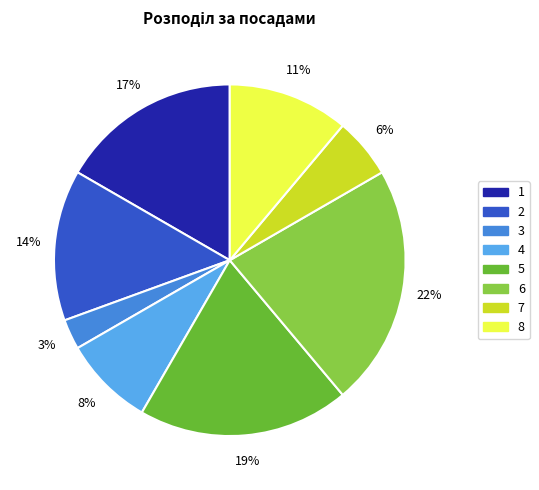

Is there any slice that represents more than half of the pie?

No